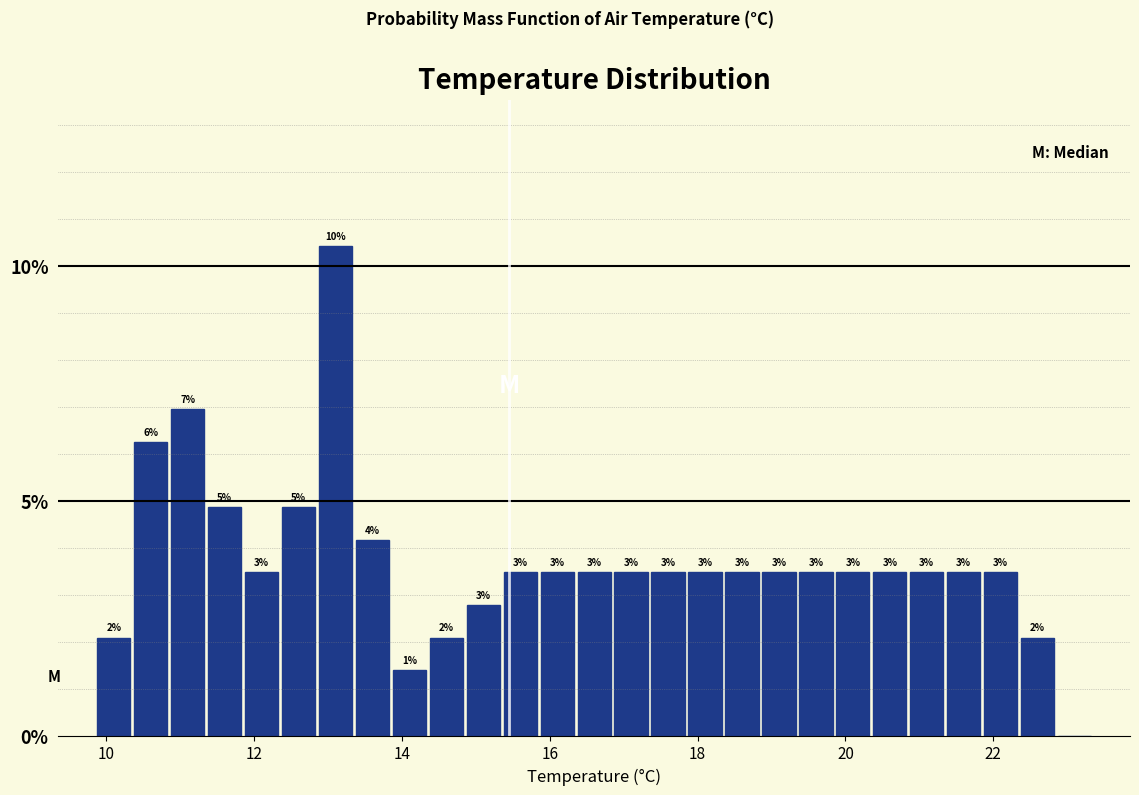

Read against the x-axis, roughly where is the centre of the tallest bar?

13.2